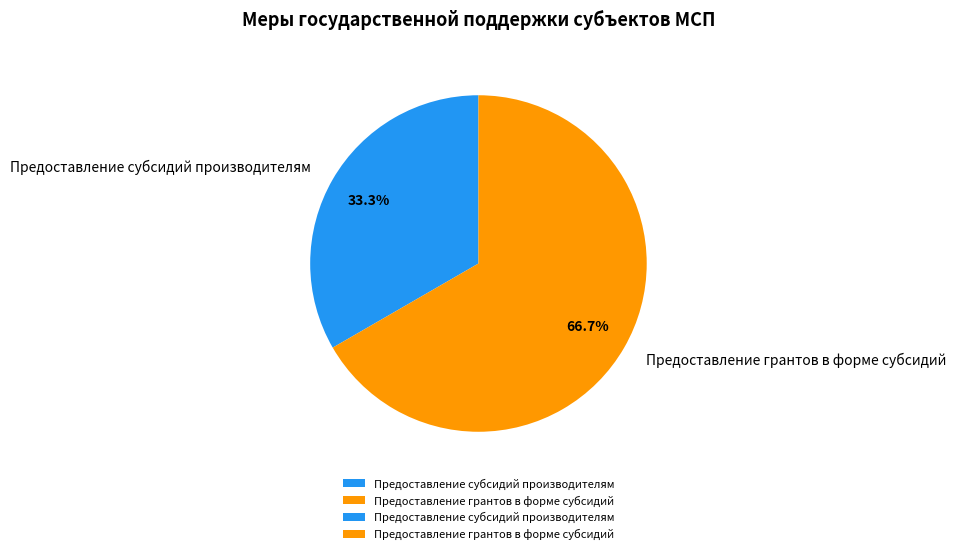

Is there a majority slice in this chart?

Yes